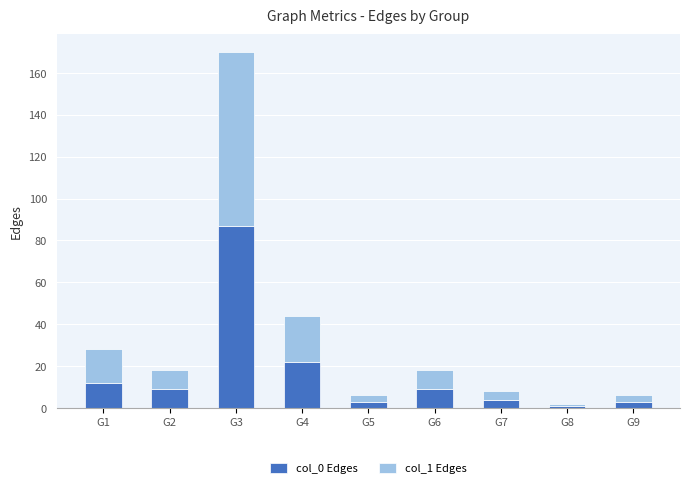

Which category has the lowest value in the col_0 Edges series?

G8